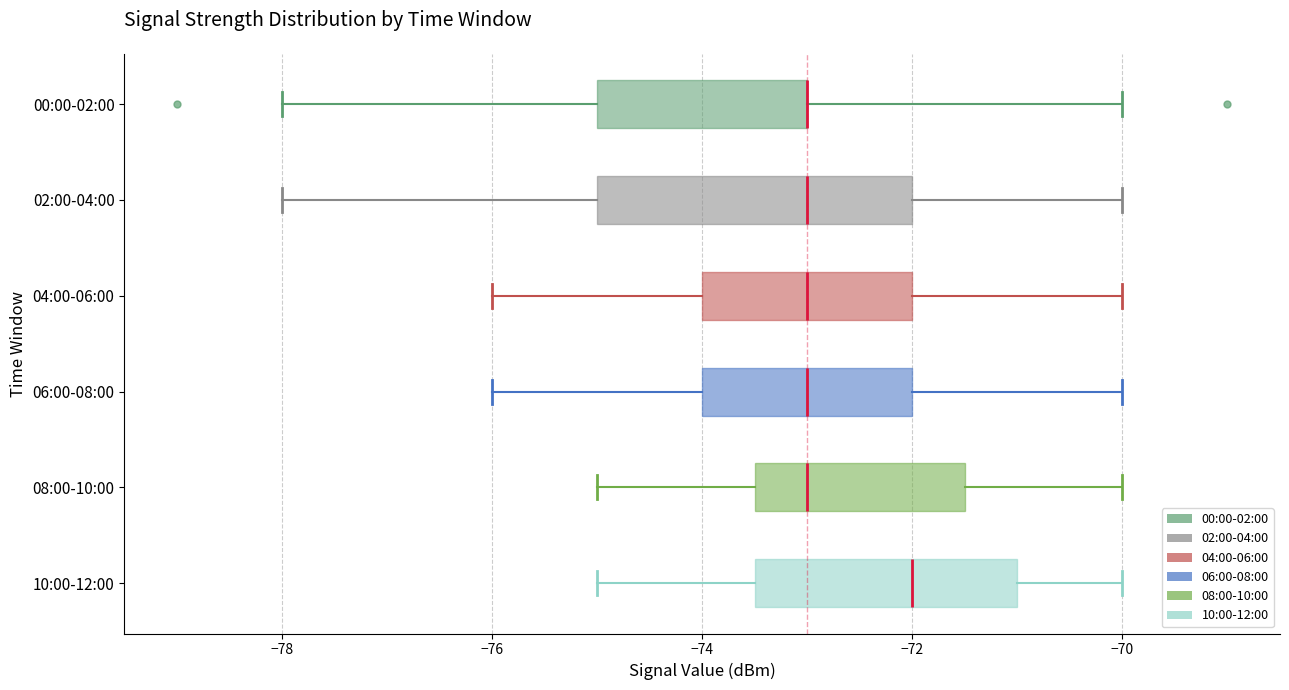

Where is the left edge of the box for 02:00-04:00 on the x-axis? The values are not printed on the chart, so give them approximately, as read against the axis.

-75.0